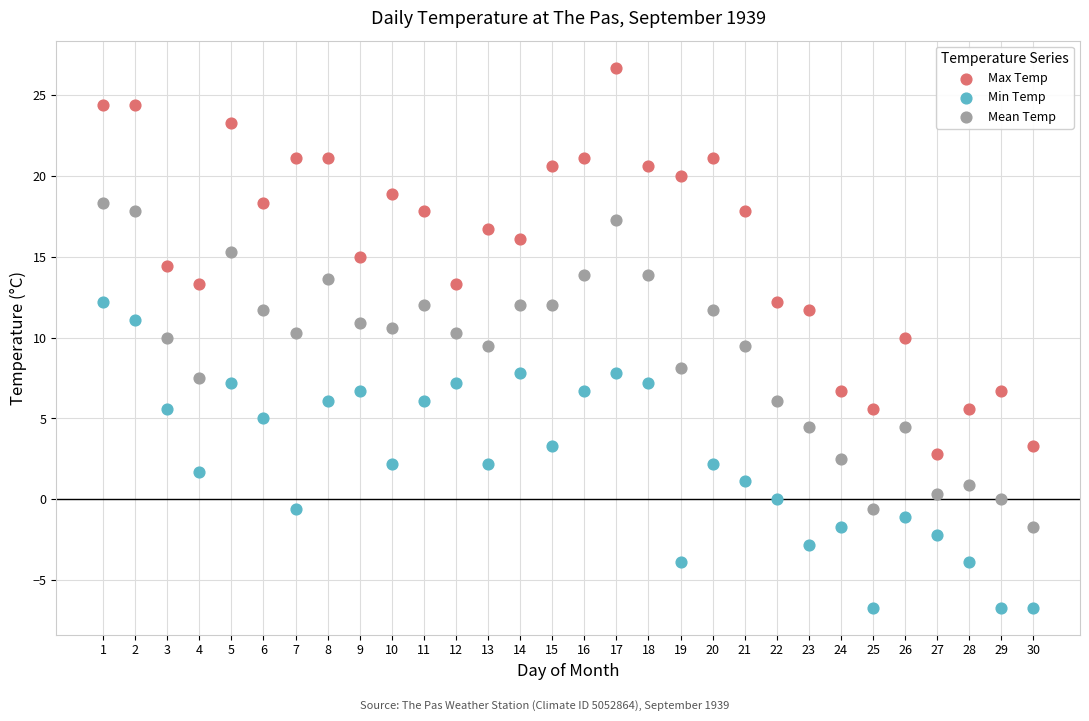

Across all data points, what is the range of X values (max minus min)?

29.0